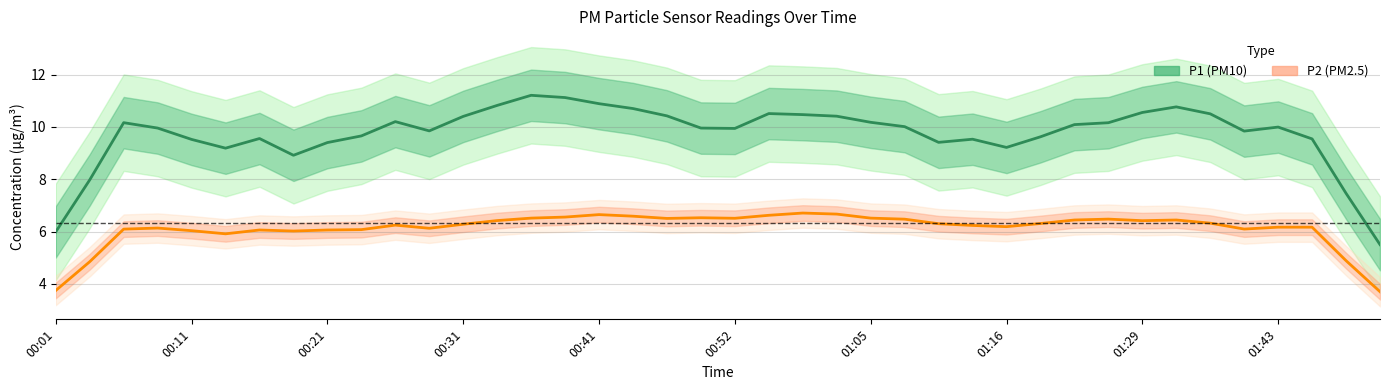

What is the difference between the maximum and minimum values in the P1 series?

5.0